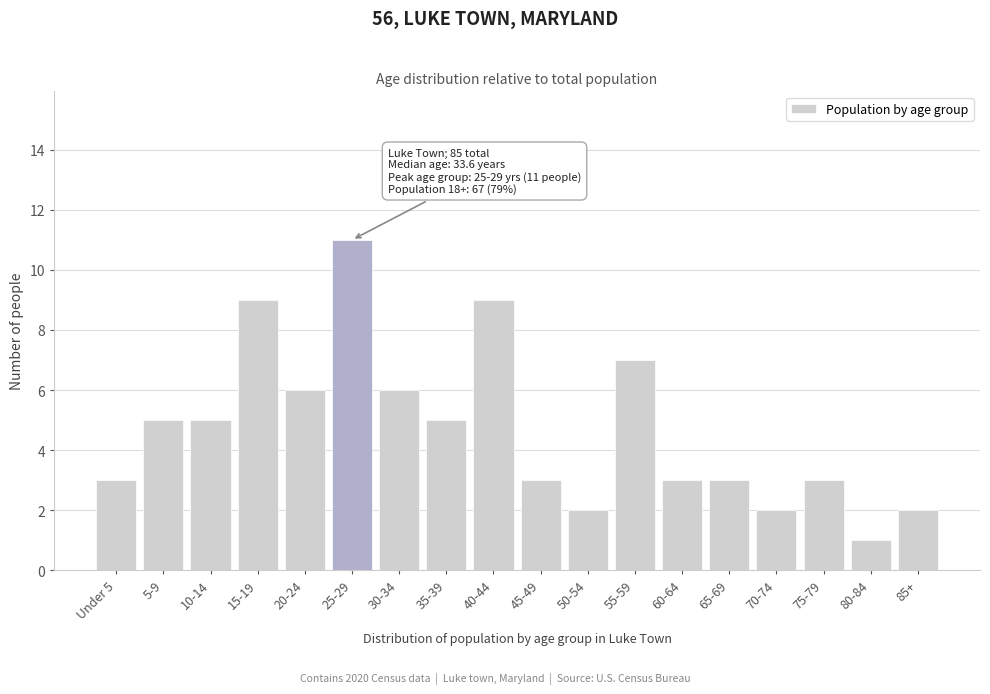

Reading right to left, what are all the values shown in this chart?

2	1	3	2	3	3	7	2	3	9	5	6	11	6	9	5	5	3